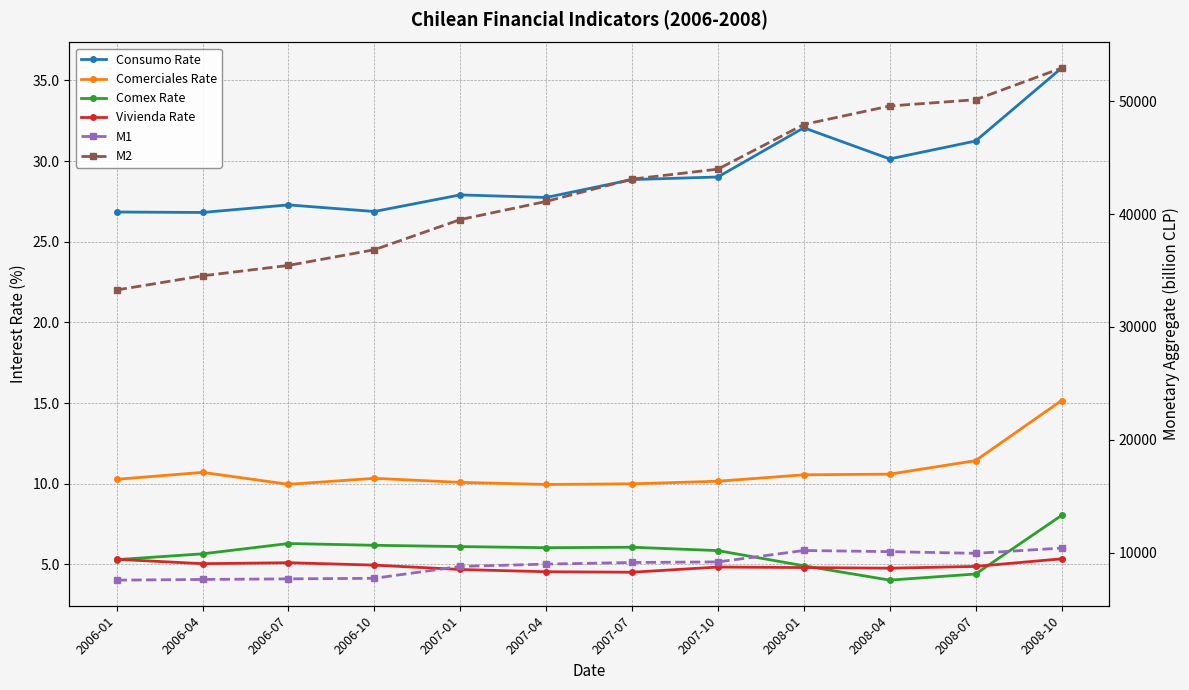

List the labels in order of Comex Rate value, largest first.

2008-10, 2006-07, 2006-10, 2007-01, 2007-07, 2007-04, 2007-10, 2006-04, 2006-01, 2008-01, 2008-07, 2008-04